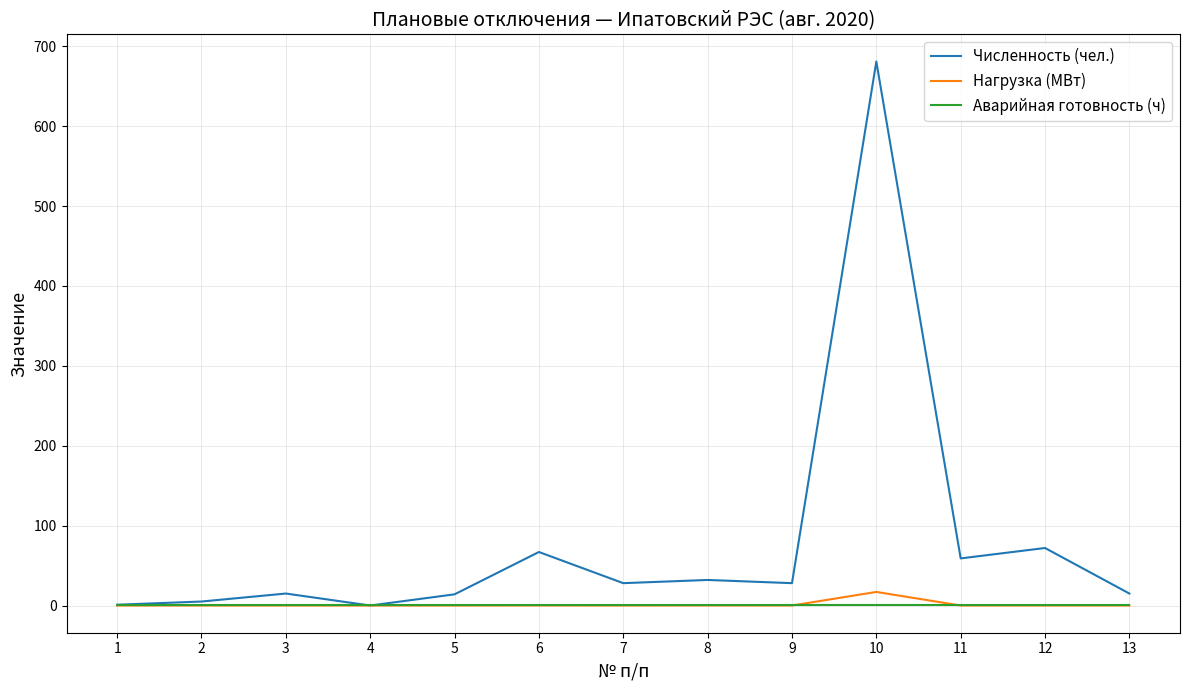

What is the average value of the Нагрузка (МВт) series?

1.3